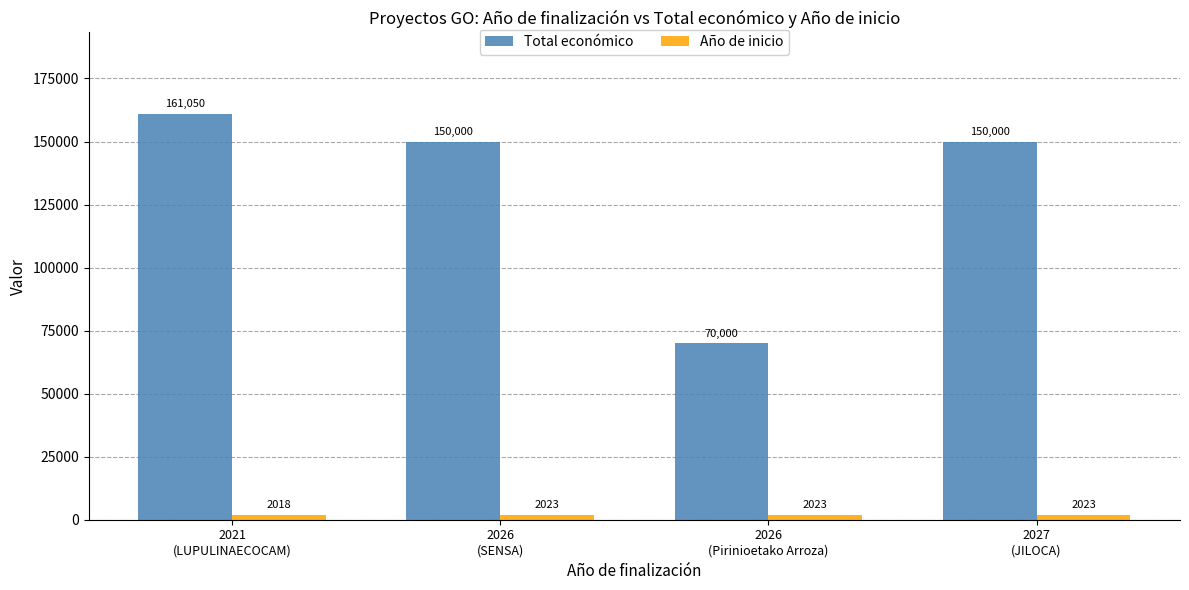

How many Año de inicio values are between 2023 and 2024?

3